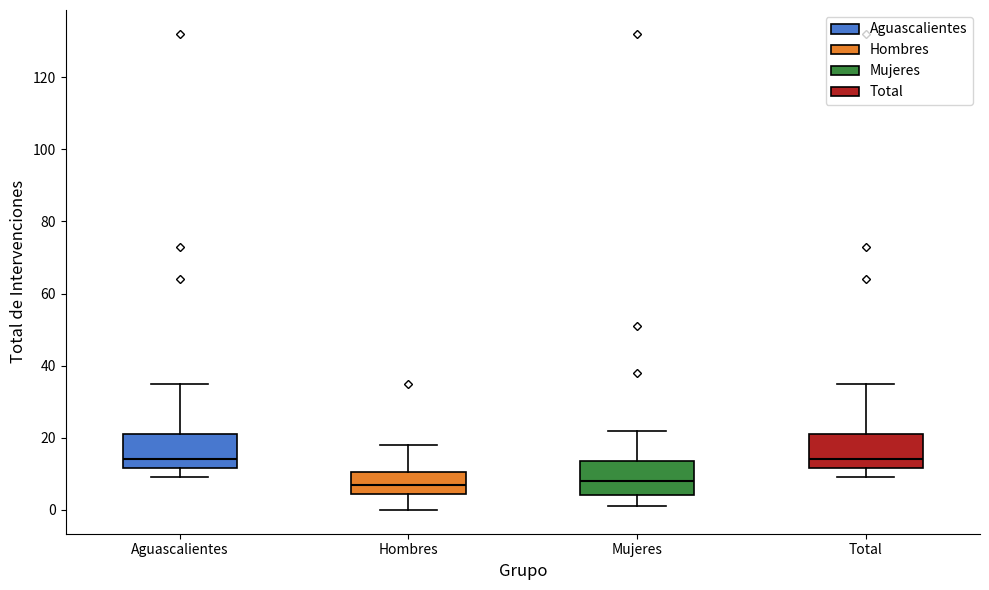

Reading left to right, read every box against the y-axis: the position of its median line, the range the box covers, and the ends of its whiskers. The values are not printed on the chart, so give them approximately, as read against the axis.

Aguascalientes: median 14, box 12 to 22, whiskers 10 to 36
Hombres: median 8, box 4 to 10, whiskers 0 to 18
Mujeres: median 8, box 4 to 14, whiskers 2 to 22
Total: median 14, box 12 to 22, whiskers 10 to 36